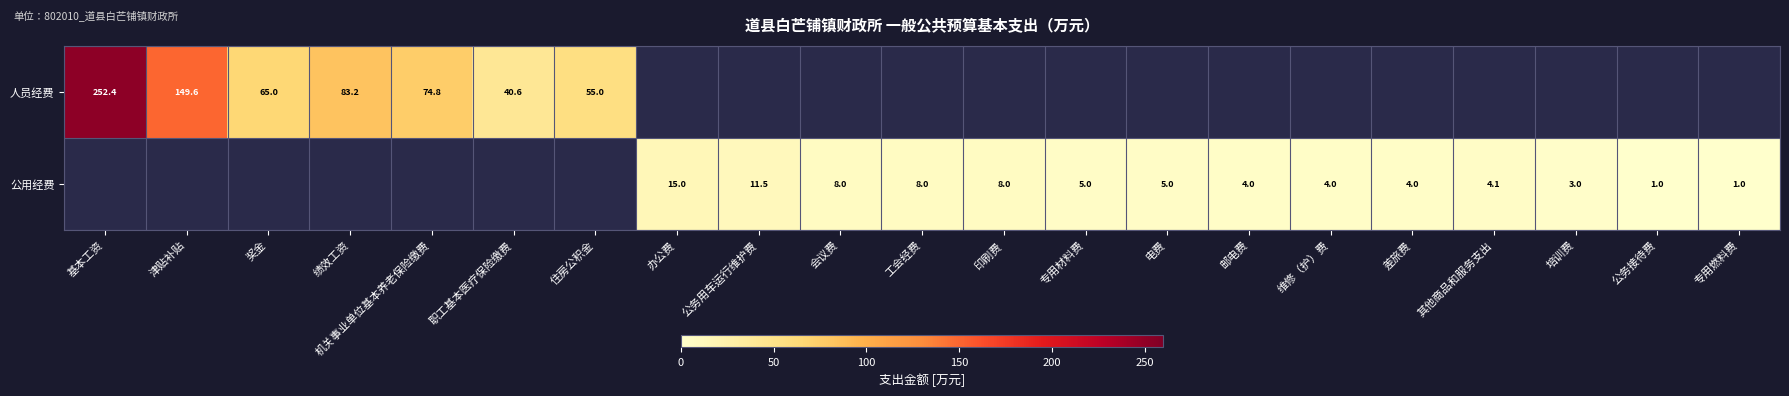

What is the highest value of the 人员经费 series?

252.4